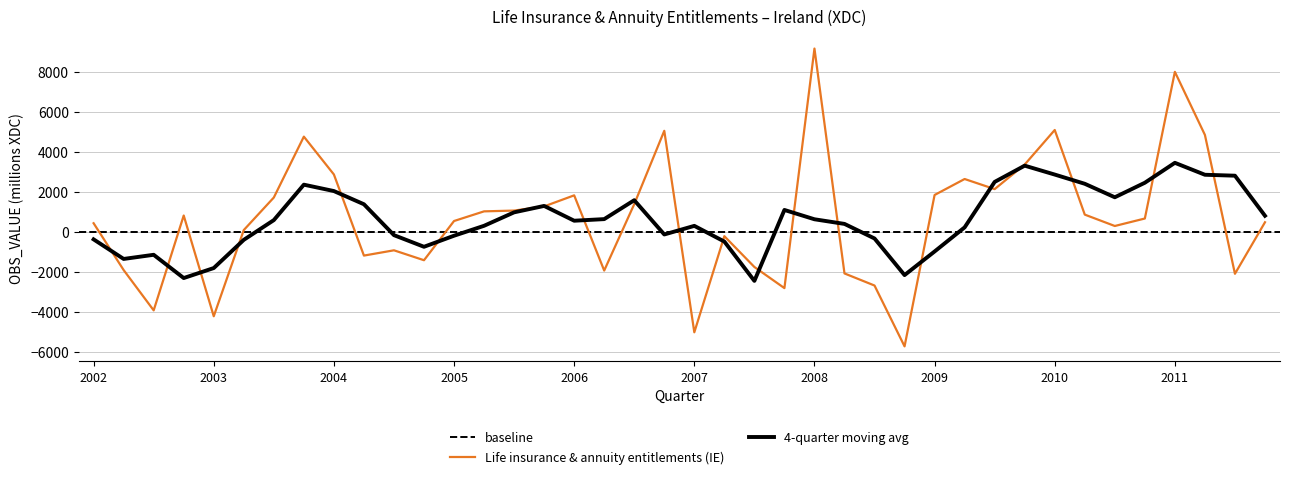

How many values exceed 679?

19